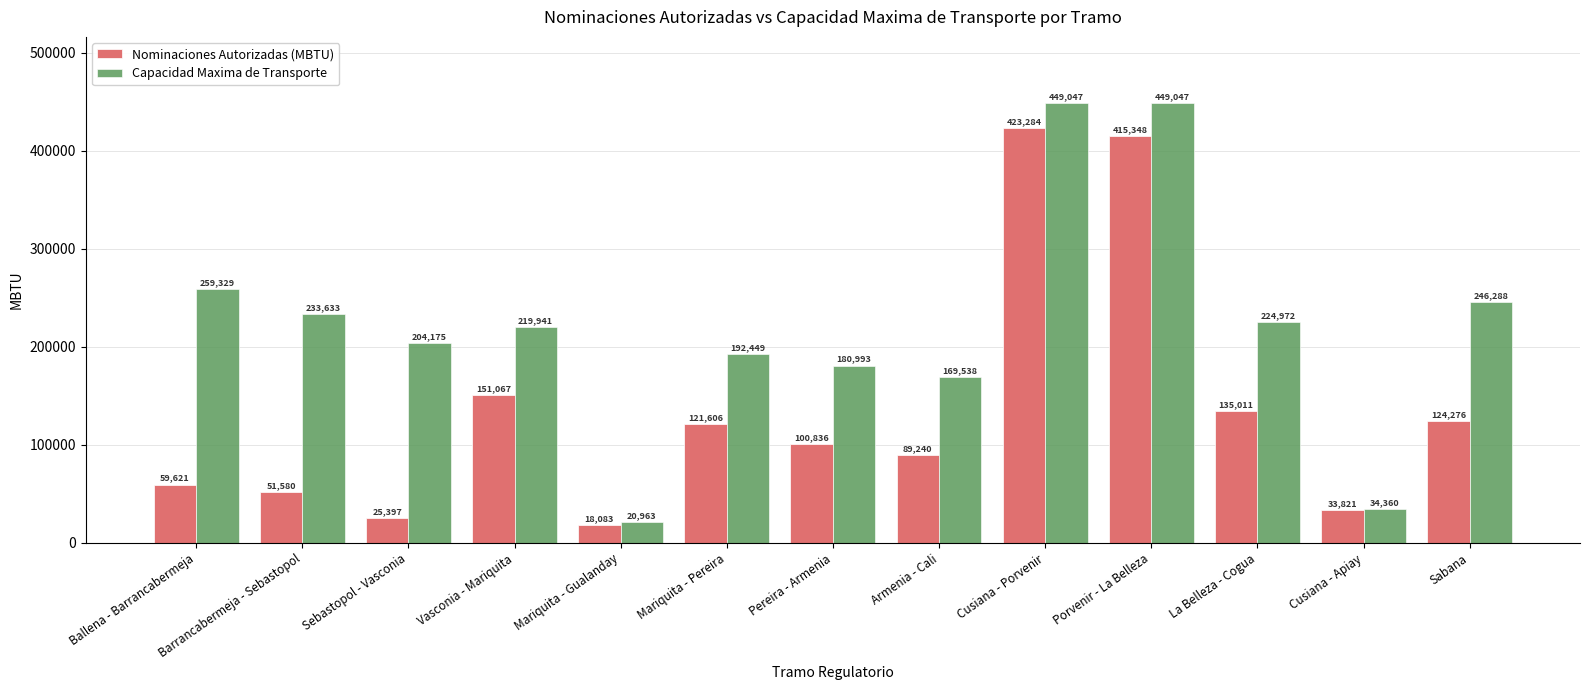

How many values in the Capacidad Maxima de Transporte series exceed 219941?

7